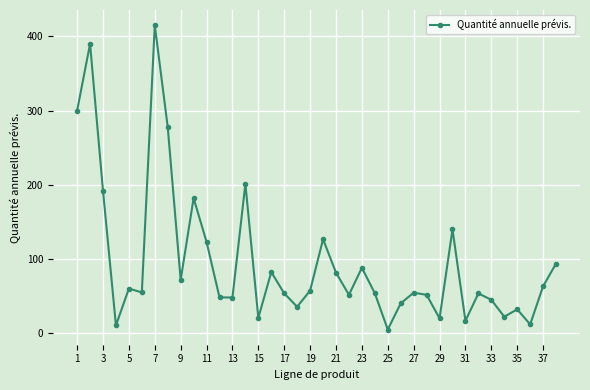

True or false: there are more than 1 points higher than both neighbors.

True